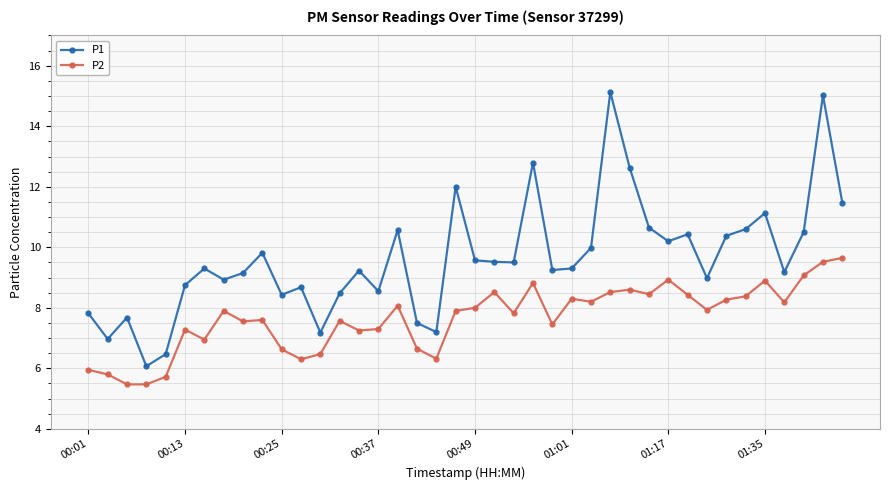

Does the chart display data point markers on the line(s)?

Yes